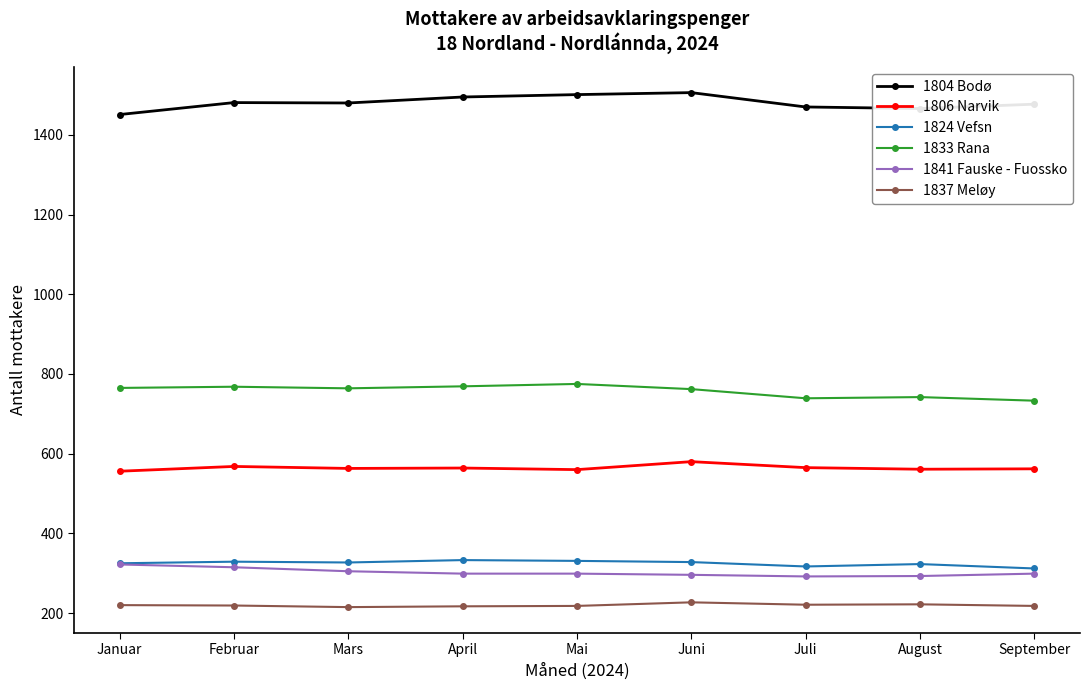

Is the value of 1804 Bodø at Februar greater than the value of 1837 Meløy at April?

Yes